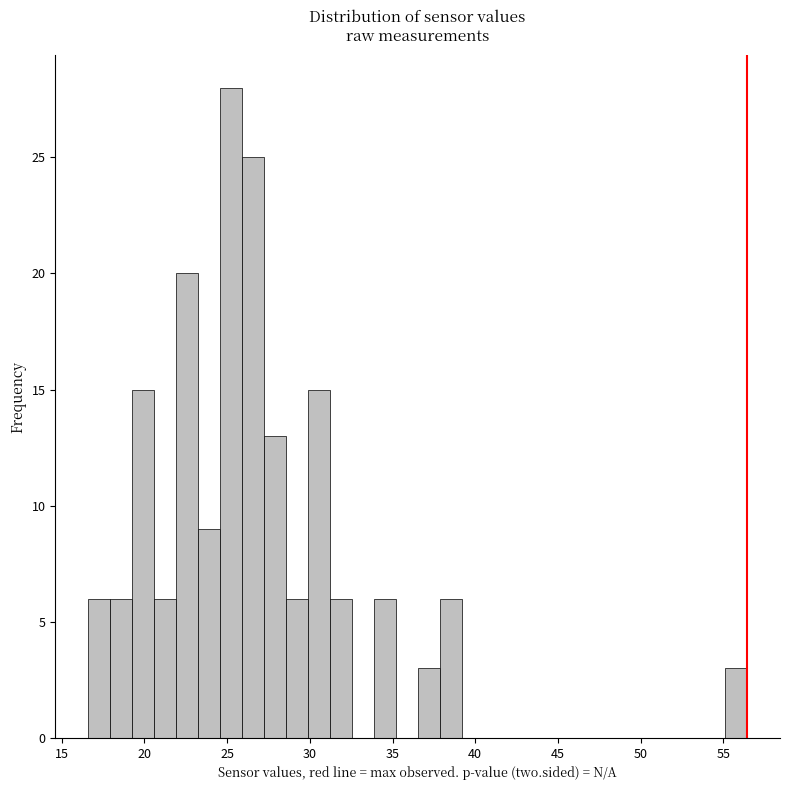

Read against the x-axis, roughly where is the centre of the tallest bar?

25.0